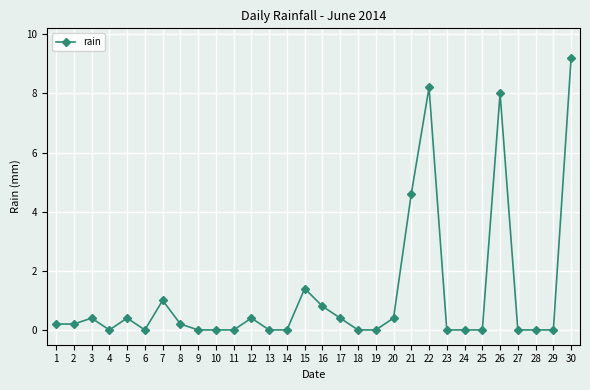

Where is the first local maximum?

3